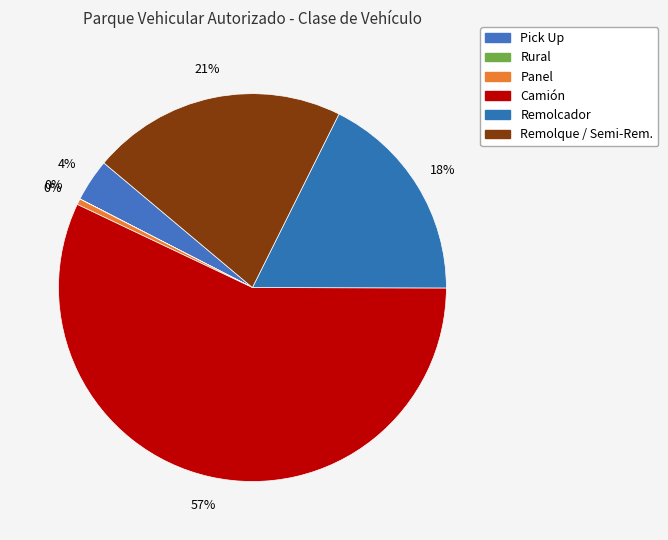

How many segments does this pie chart have?

6